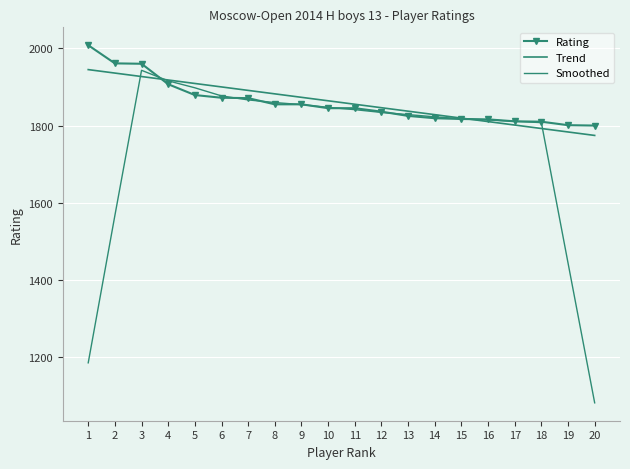

Between 9 and 7, which is larger?

7